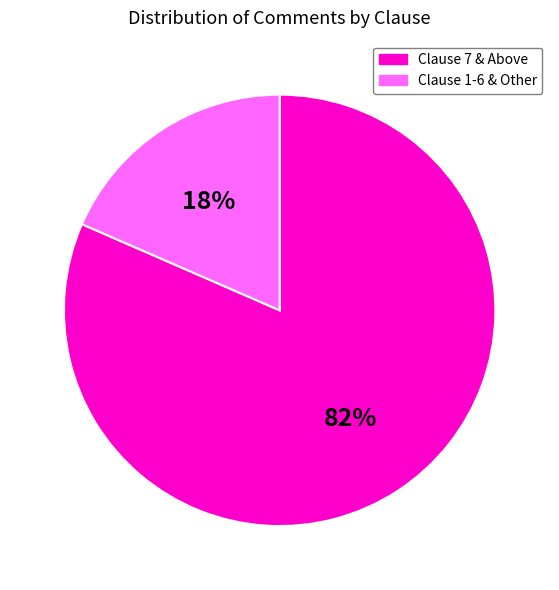

Between Clause 1-6 & Other and Clause 7 & Above, which is larger?

Clause 7 & Above